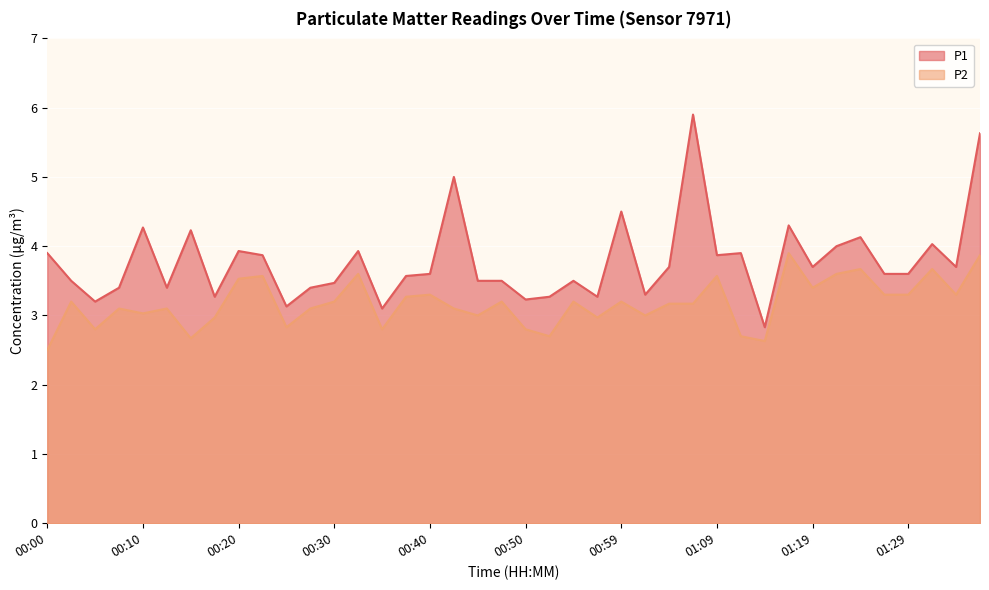

Reading left to right, what are all the values shown in this chart?

P1: 3.9	3.5	3.2	3.4	4.3	3.4	4.2	3.3	3.9	3.9	3.1	3.4	3.5	3.9	3.1	3.6	3.6	5.0	3.5	3.5	3.2	3.3	3.5	3.3	4.5	3.3	3.7	5.9	3.9	3.9	2.8	4.3	3.7	4.0	4.1	3.6	3.6	4.0	3.7	5.6
P2: 2.5	3.2	2.8	3.1	3.0	3.1	2.7	3.0	3.5	3.6	2.8	3.1	3.2	3.6	2.8	3.3	3.3	3.1	3.0	3.2	2.8	2.7	3.2	3.0	3.2	3.0	3.2	3.2	3.6	2.7	2.6	3.9	3.4	3.6	3.7	3.3	3.3	3.7	3.3	3.9